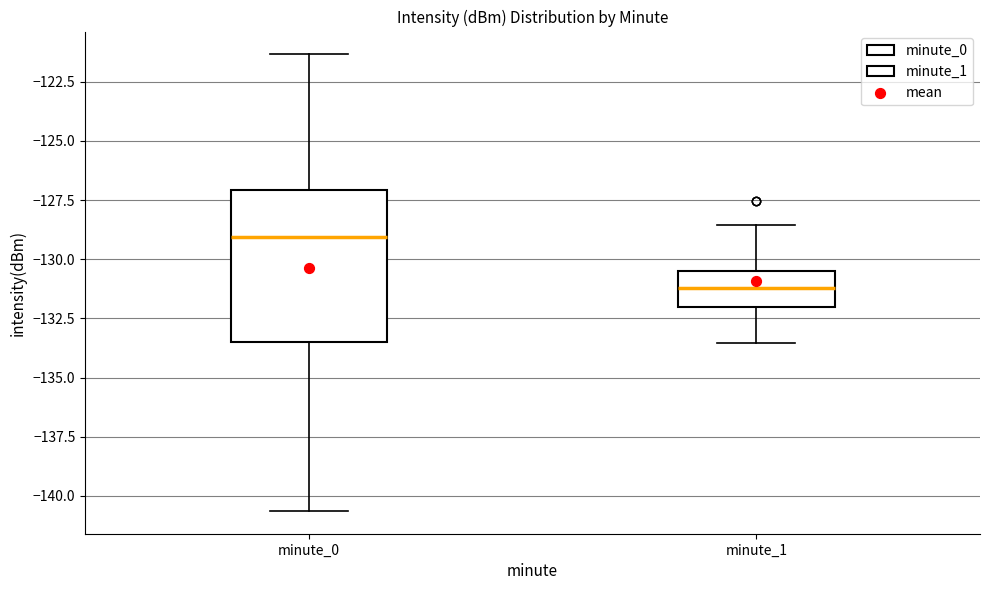

Which box has the lowest median line?

minute_1